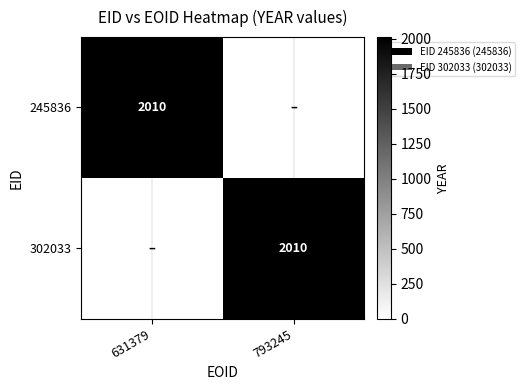

True or false: 245836 has a value of 506 at 631379.

False